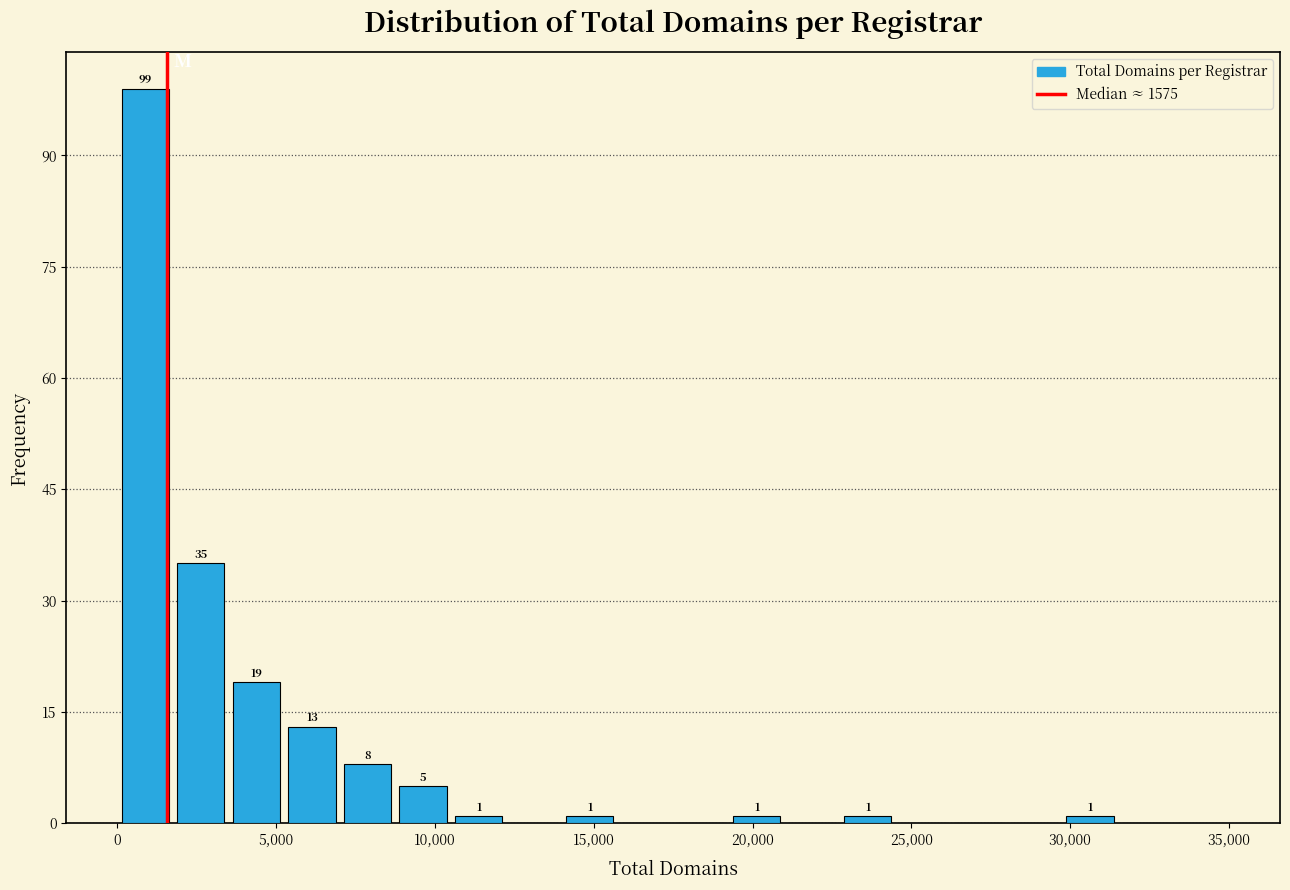

Read against the x-axis, roughly where is the centre of the tallest bar?

1000